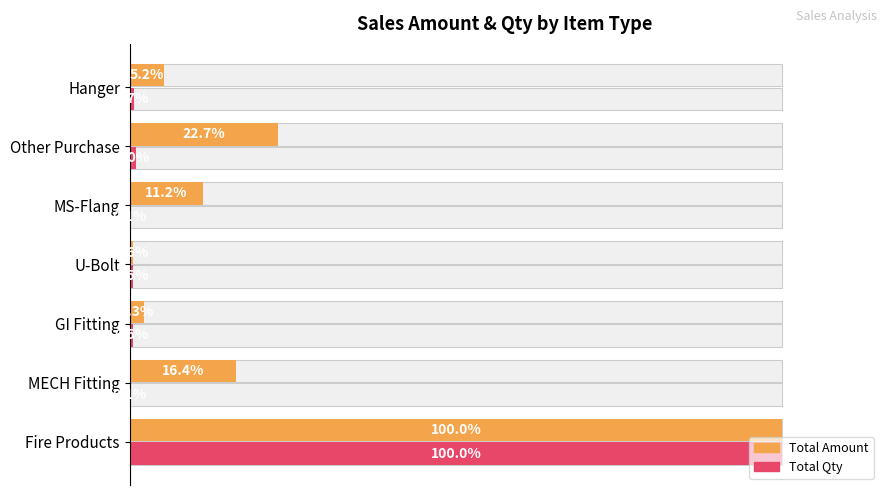

How many data points in Total Amount are less than 11?

3